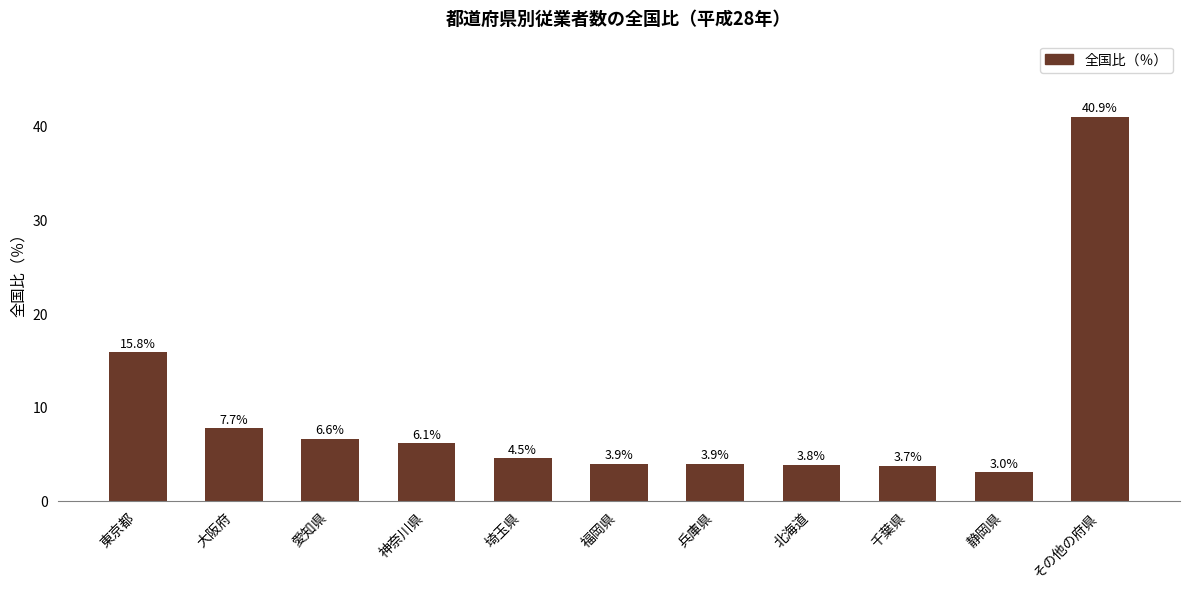

Approximately how many times larger is the value at 北海道 compared to 愛知県?

0.6